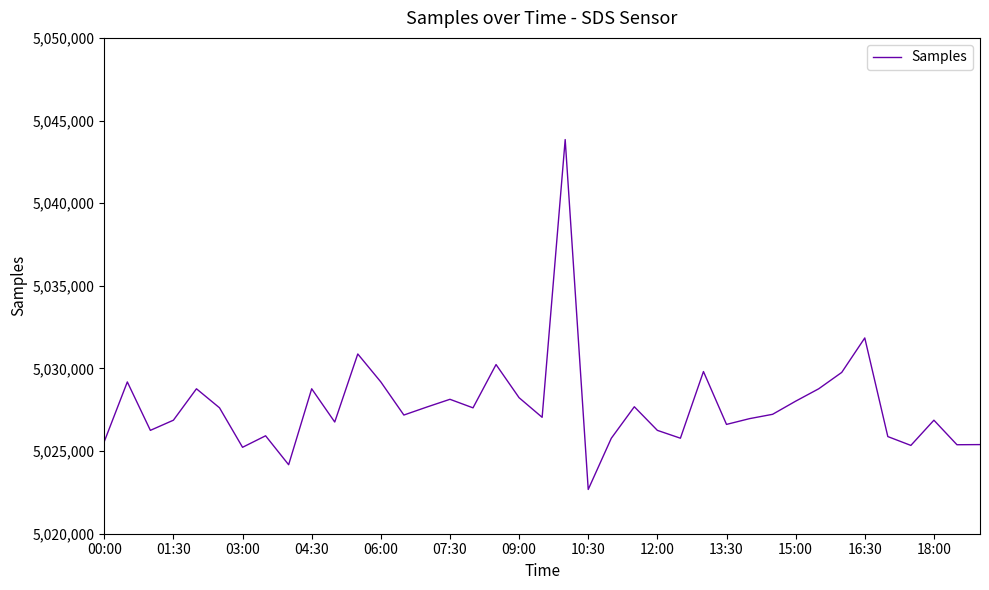

What is the difference between the maximum and minimum values?

21170